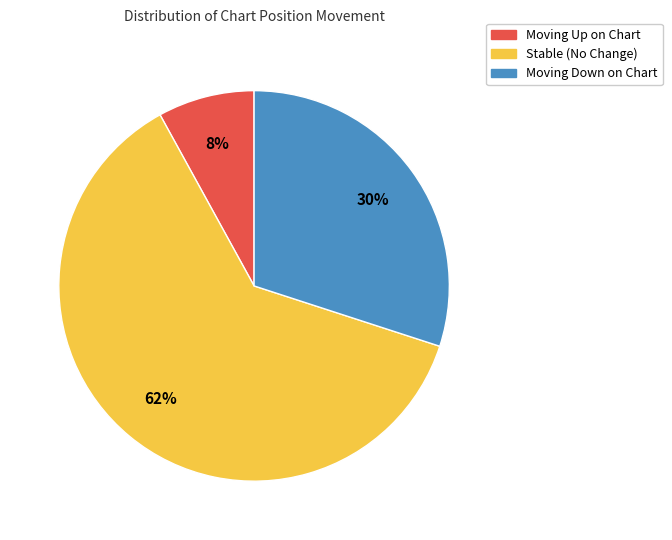

How many slices are in this pie chart?

3